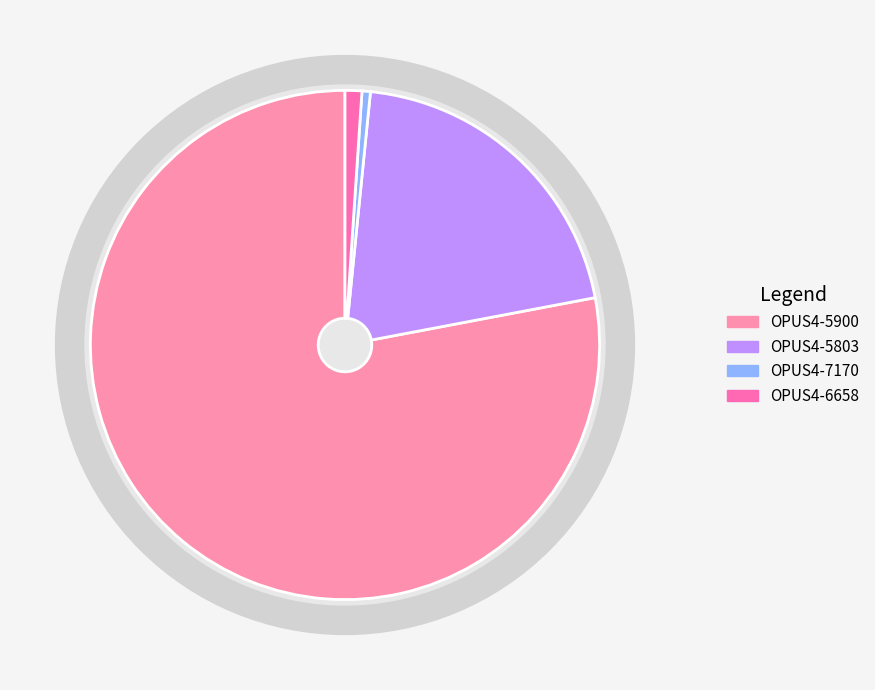

Does any single category account for the majority?

Yes